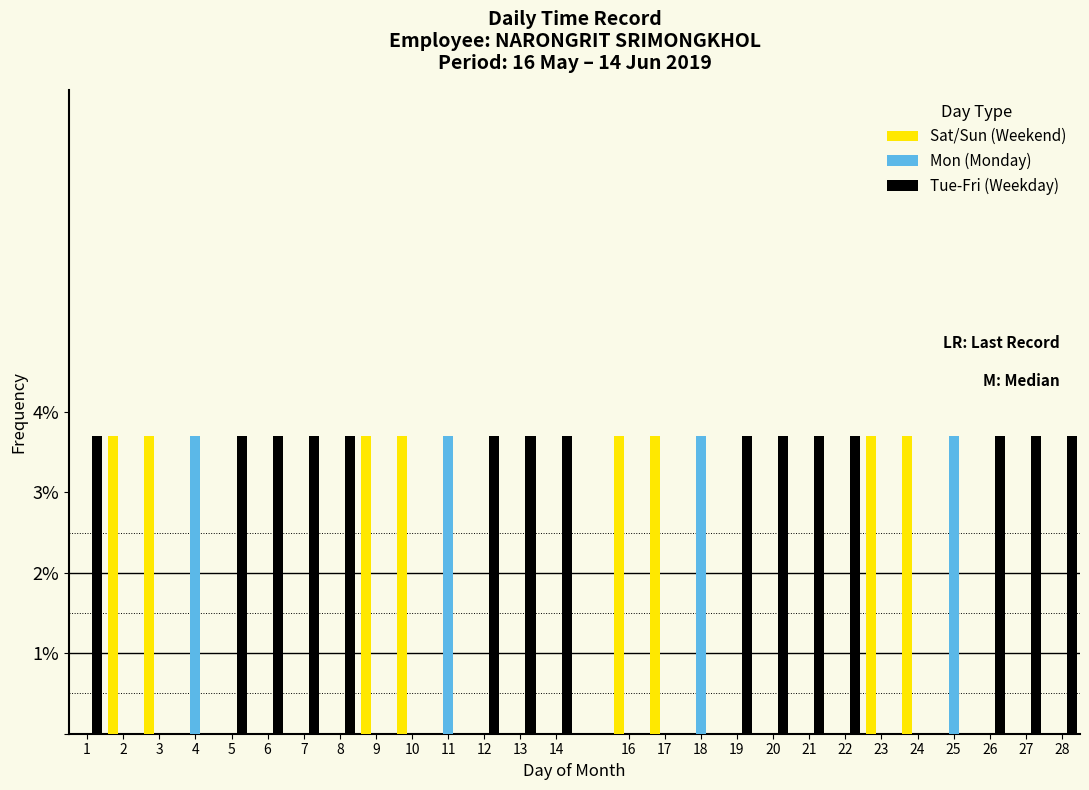

What is the sum of the Tue-Fri (Weekday) values at 27 and 13?

7.4